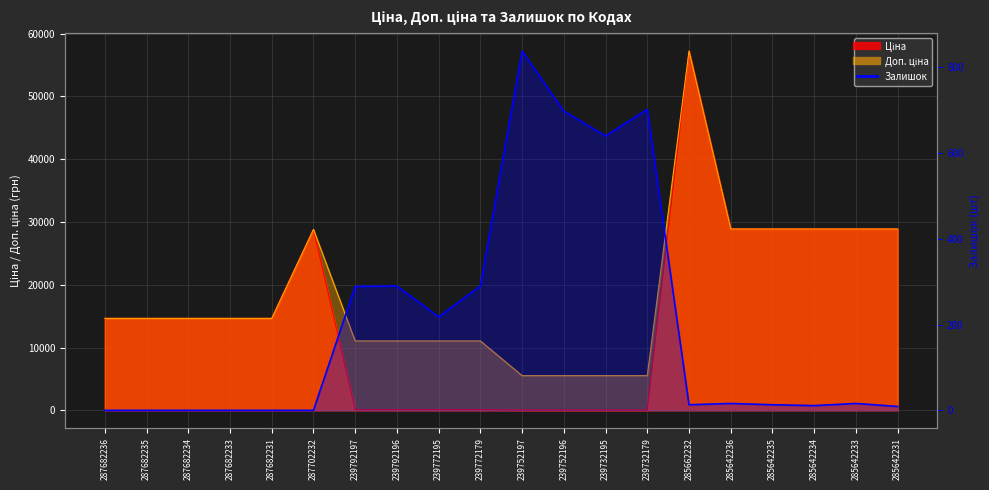

True or false: Доп. ціна has a value of 28890.3 at 285642235.

True